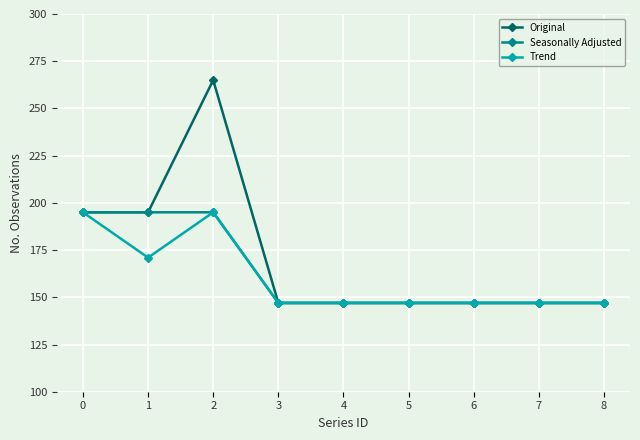

What is the sum of all Original values?

1537